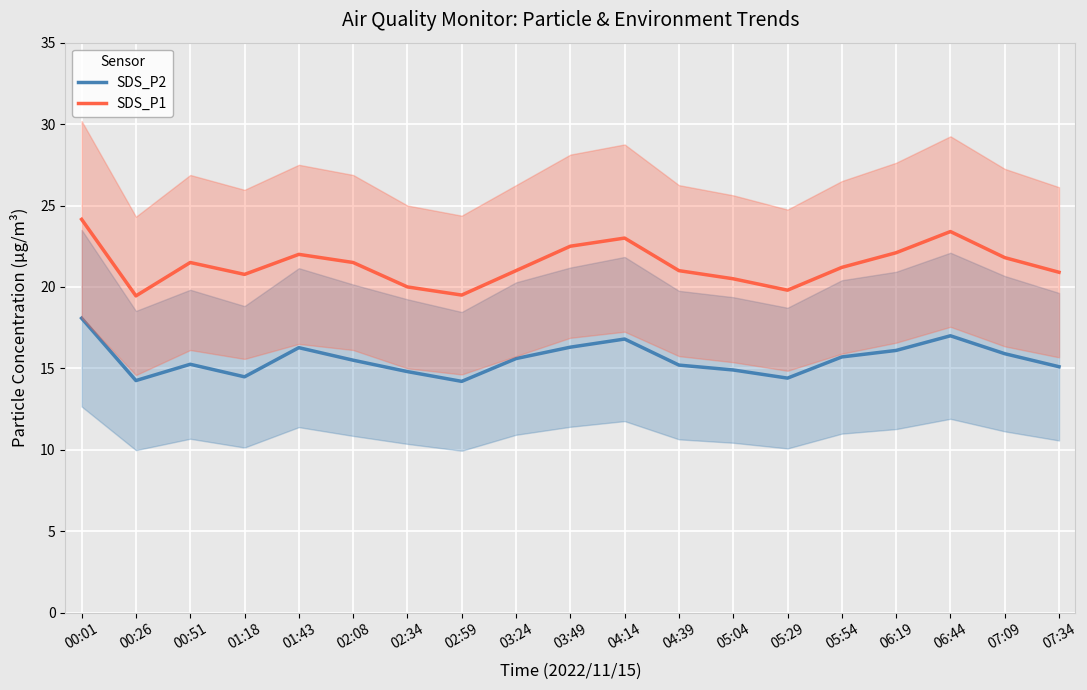

What is the value of the SDS_P1 point at the 10th from the left?

22.5